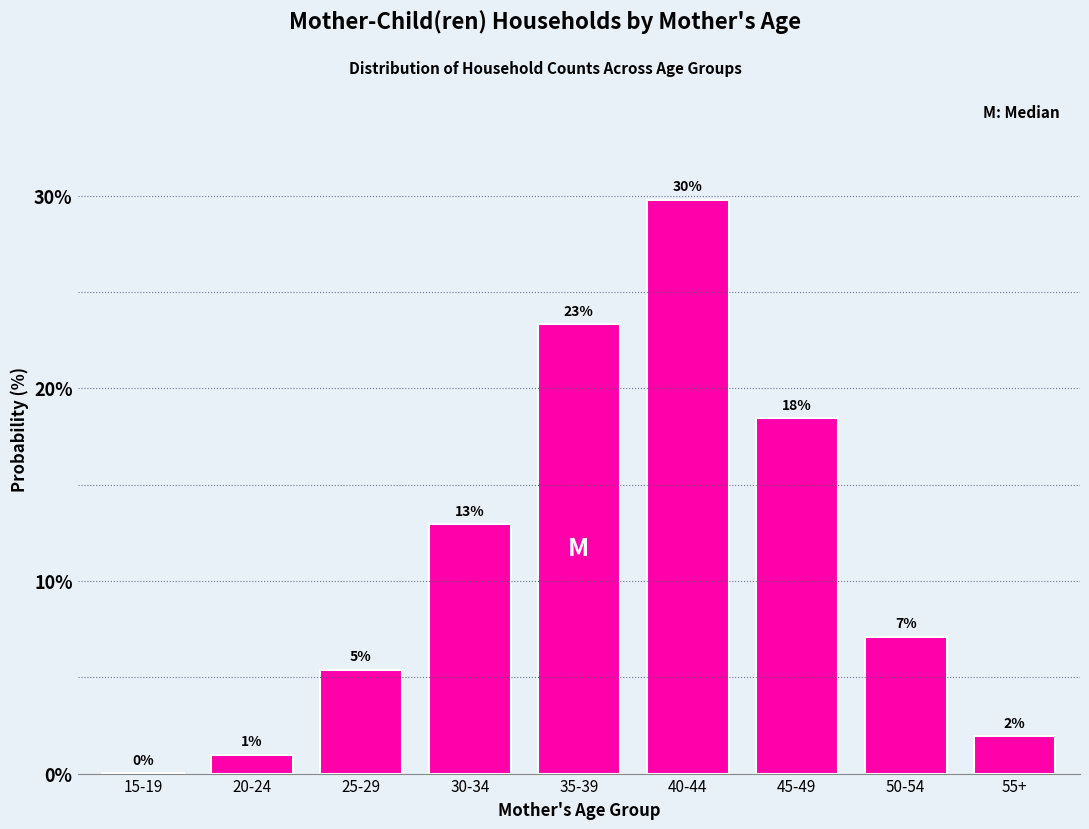

Are the bars horizontal?

No